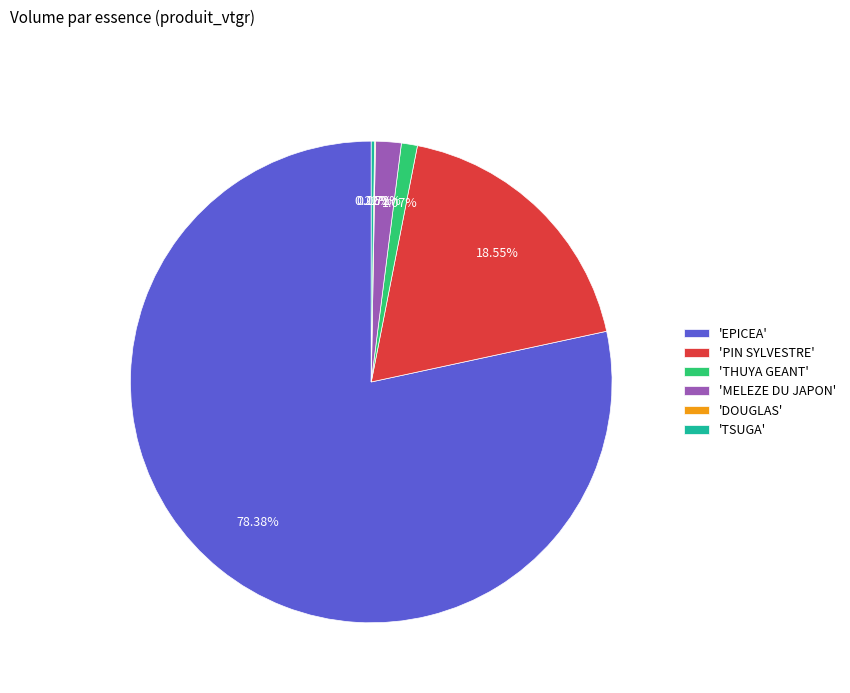

Approximately how many times larger is the value at 'PIN SYLVESTRE' compared to 'THUYA GEANT'?

17.3